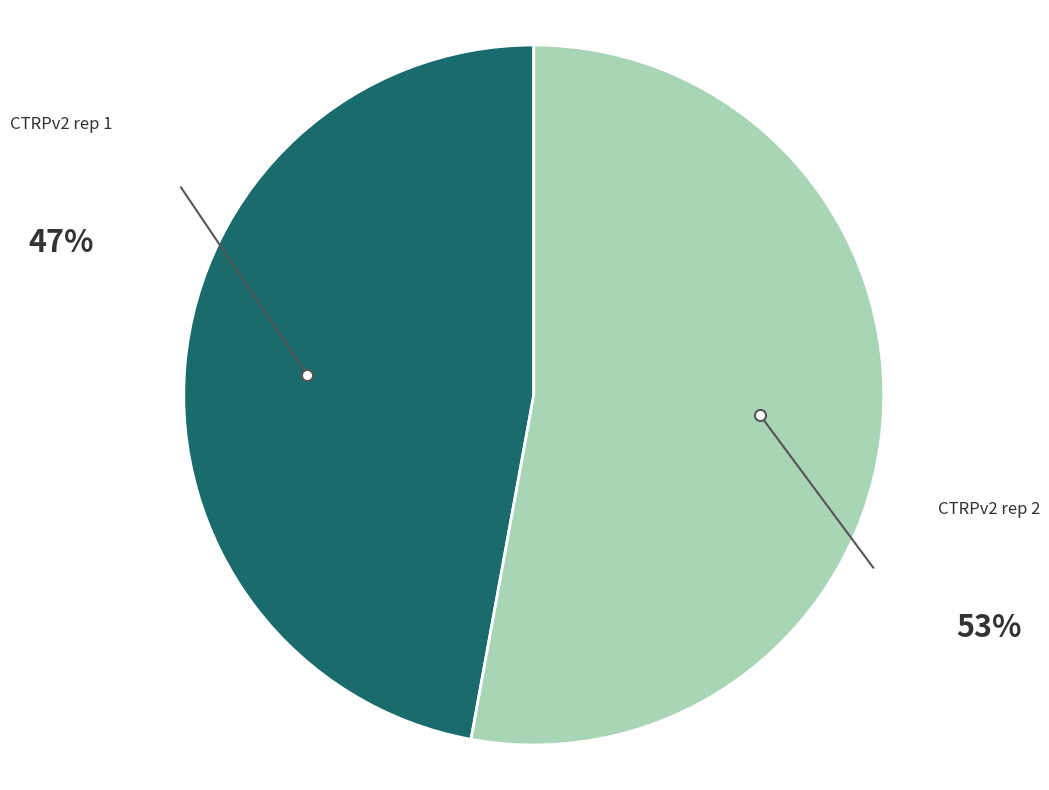

Is there any slice that represents more than half of the pie?

Yes